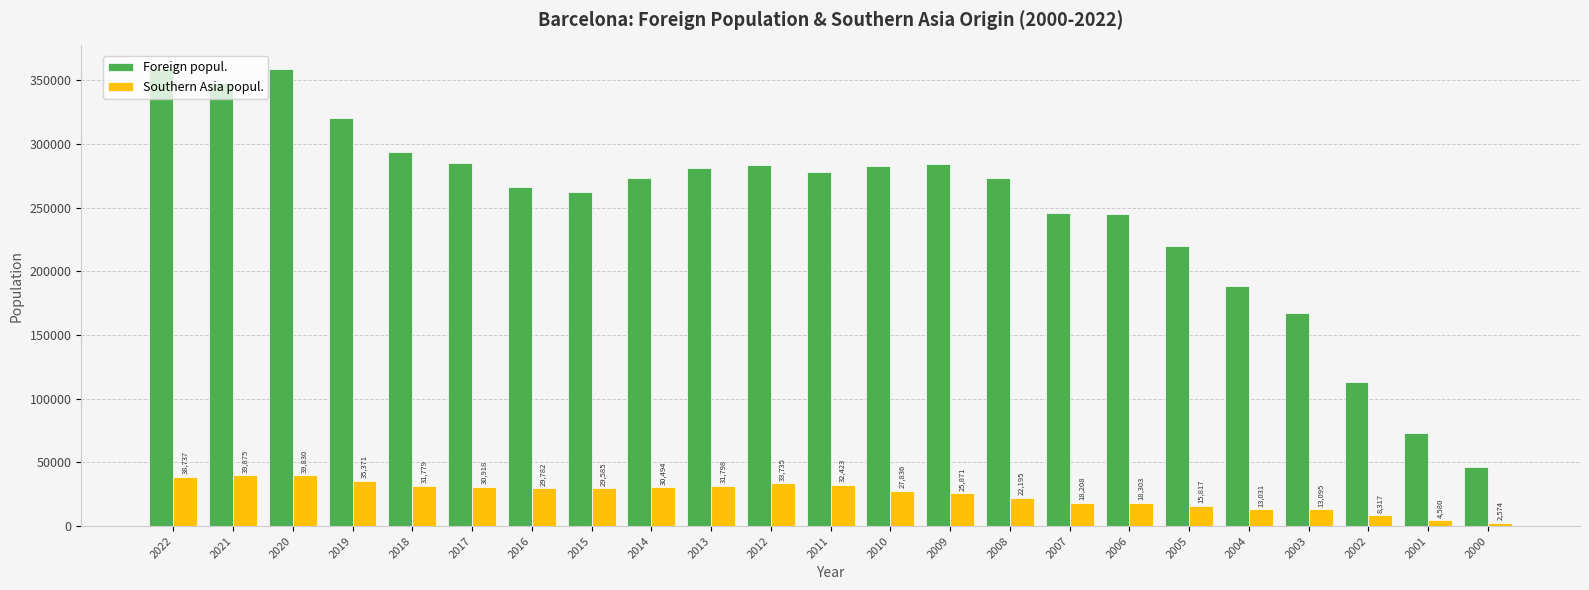

Is the value of Foreign popul. at 2013 greater than the value of Southern Asia popul. at 2020?

Yes